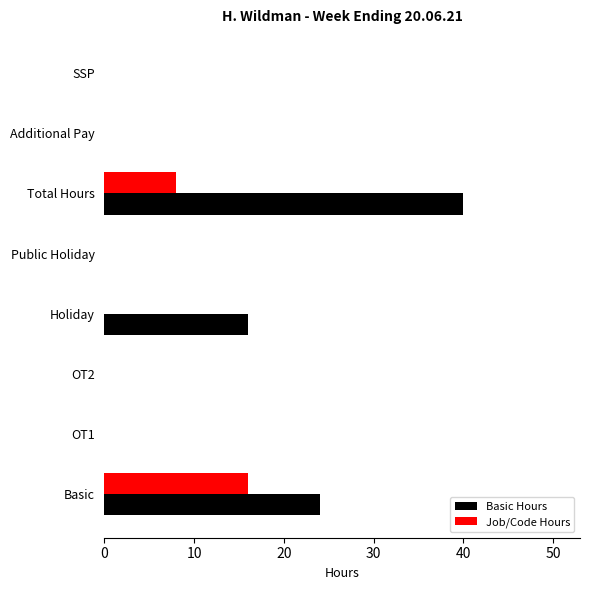

The Basic Hours series shows 16 at Holiday. True or false?

True